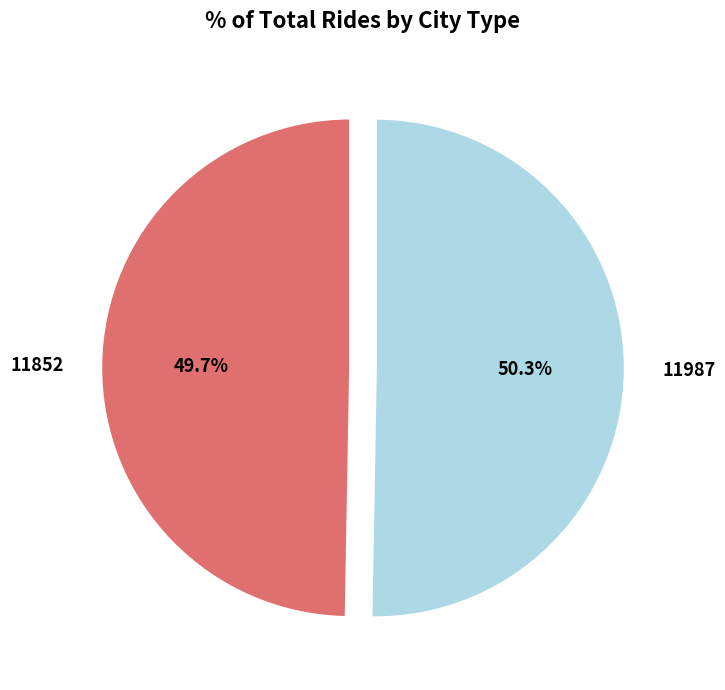

Do 11852 and 11987 together represent more than half of the pie?

Yes